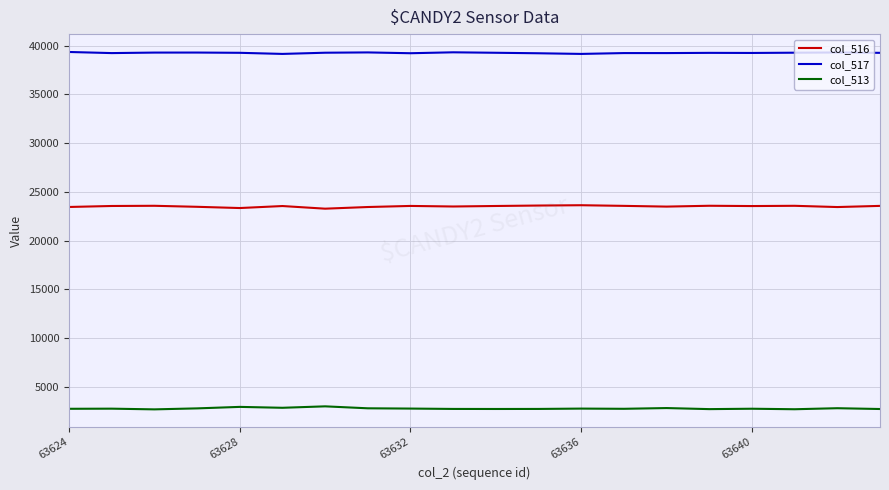

True or false: col_517 and col_516 cross at least once.

False